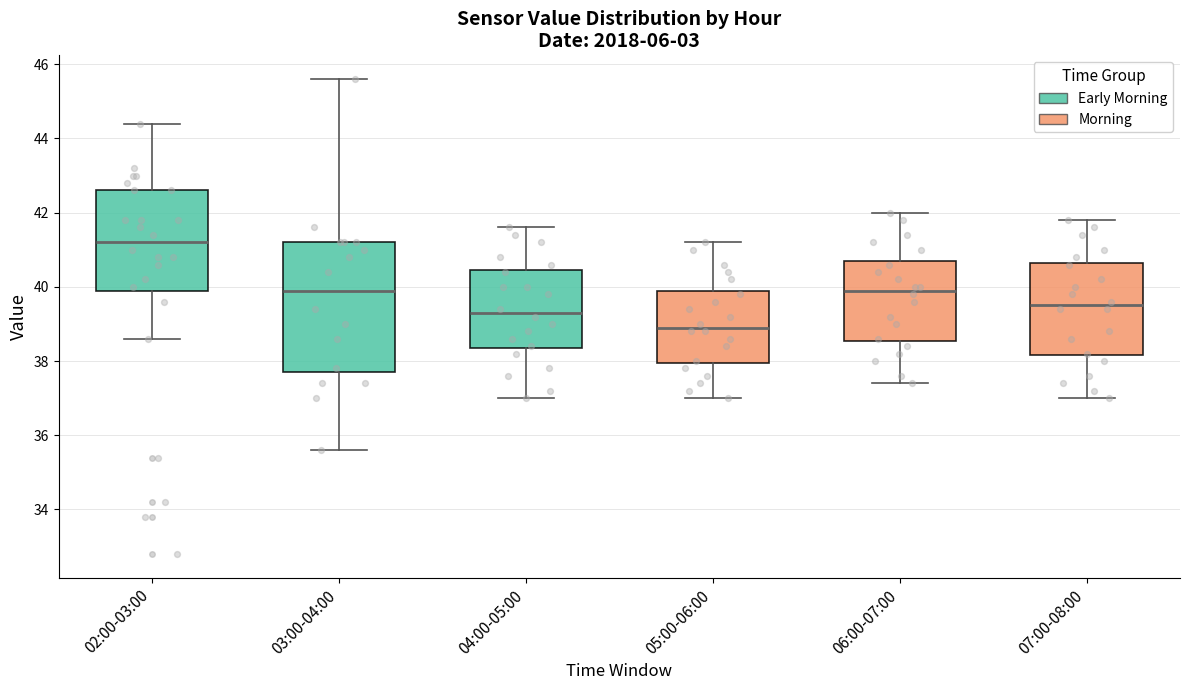

Where is the upper edge of the box for 03:00-04:00 on the y-axis? The values are not printed on the chart, so give them approximately, as read against the axis.

41.2